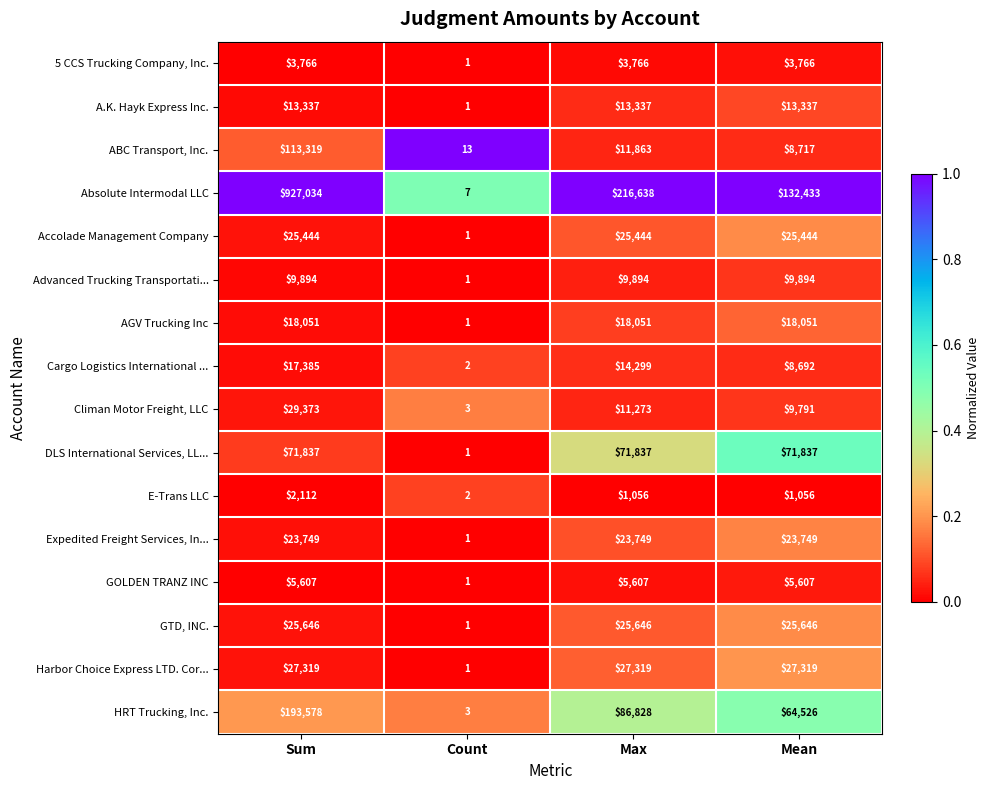

What is the total value across all series at Count?

40